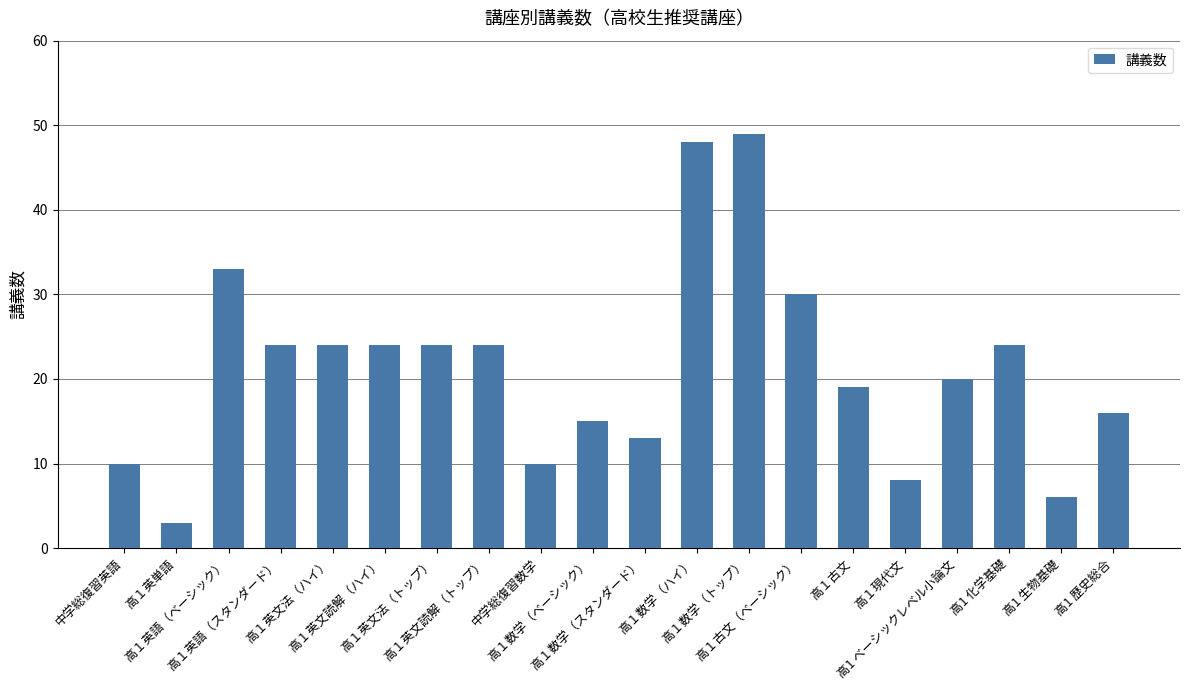

How many bars are there in total?

20